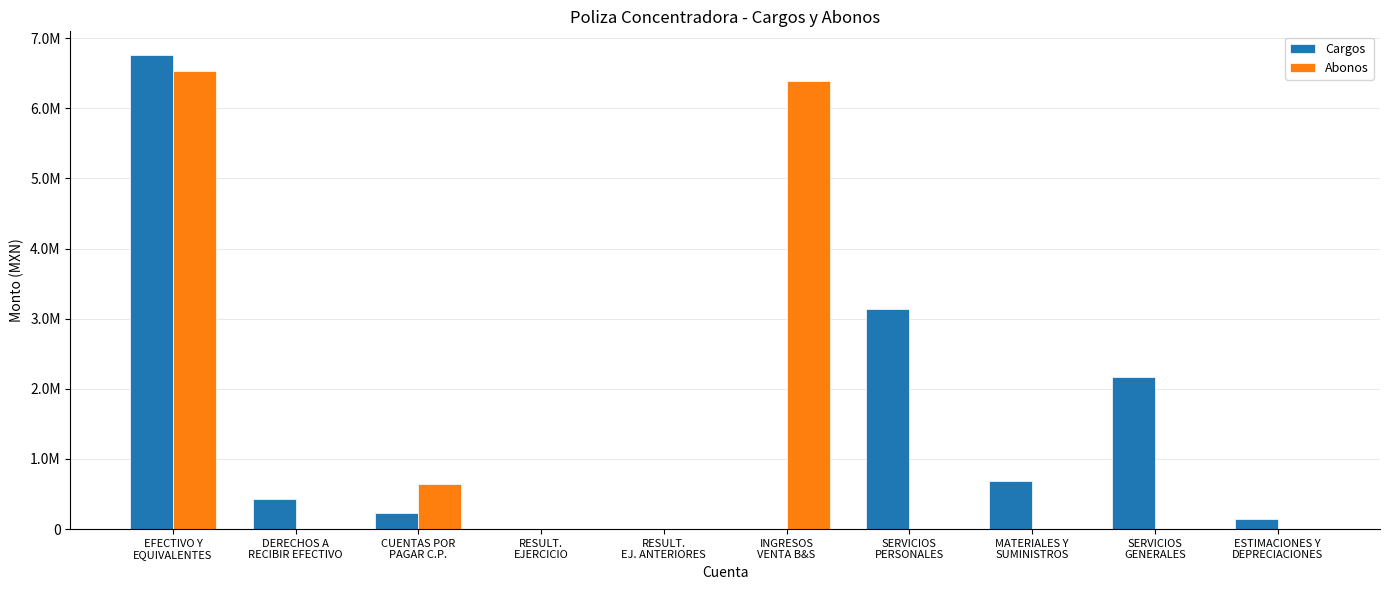

Reading right to left, list all the values displayed in this chart.

Cargos: ESTIMACIONES Y
DEPRECIACIONES=144589.9	SERVICIOS
GENERALES=2173842.6	MATERIALES Y
SUMINISTROS=685863.4	SERVICIOS
PERSONALES=3139214.9	INGRESOS
VENTA B&S=0.0	RESULT.
EJ. ANTERIORES=0.0	RESULT.
EJERCICIO=0.0	CUENTAS POR
PAGAR C.P.=235764.0	DERECHOS A
RECIBIR EFECTIVO=426053.8	EFECTIVO Y
EQUIVALENTES=6759255.9
Abonos: ESTIMACIONES Y
DEPRECIACIONES=0.0	SERVICIOS
GENERALES=0.0	MATERIALES Y
SUMINISTROS=0.0	SERVICIOS
PERSONALES=0.0	INGRESOS
VENTA B&S=6384248.6	RESULT.
EJ. ANTERIORES=0.0	RESULT.
EJERCICIO=0.0	CUENTAS POR
PAGAR C.P.=647939.1	DERECHOS A
RECIBIR EFECTIVO=0.0	EFECTIVO Y
EQUIVALENTES=6532396.8